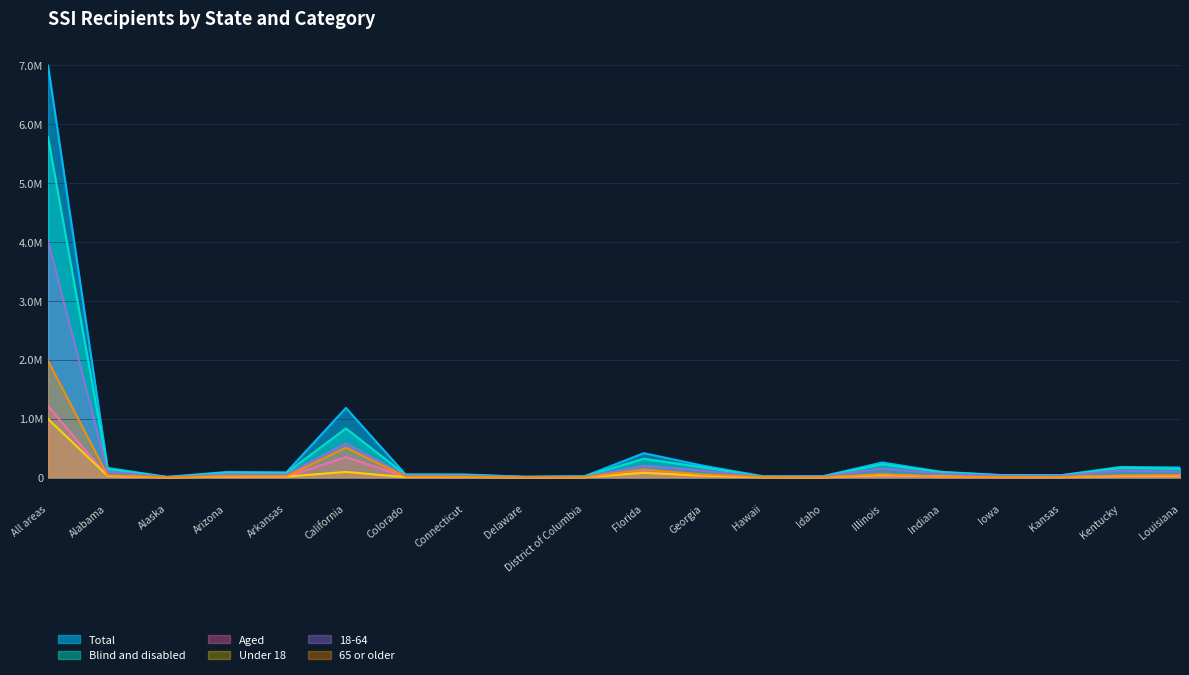

Reading left to right, transcribe all the data shown in this chart.

Total: 6987845	163070	10773	94639	87979	1181681	54223	51538	13470	20868	413575	200169	22256	21025	255462	96211	42656	38491	179418	169547
Blind and disabled: 5776658	143832	8604	81426	77573	833565	45813	44773	12170	18818	318795	171948	15744	19293	224948	90100	38957	35100	164541	149956
Aged: 1211187	19238	2169	13213	10406	348116	8410	6765	1300	2050	94780	28221	6512	1732	30514	6111	3699	3391	14877	19591
Under 18: 993127	27548	1074	16337	16313	95006	6591	6377	3113	4233	78640	31538	1437	3747	43103	19823	6554	6806	25797	30889
18-64: 4017108	98894	6682	55444	51703	578091	34029	32754	7951	12315	198200	116313	12298	14213	154944	63870	28992	25139	118941	100542
65 or older: 1977610	36628	3017	22858	19963	508584	13603	12407	2406	4320	136735	52318	8521	3065	57415	12518	7110	6546	34680	38116